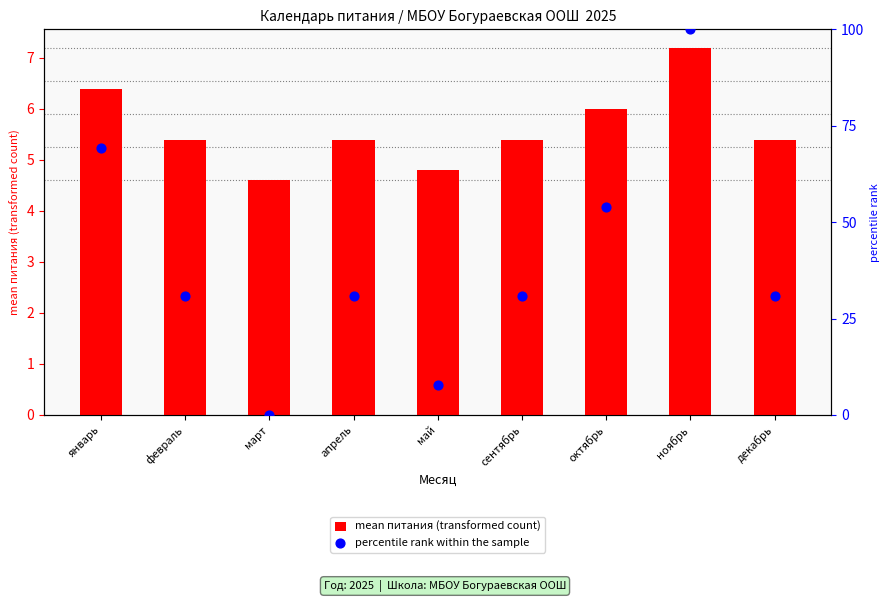

What are all the series names shown in the legend?

mean питания (transformed count), percentile rank within the sample